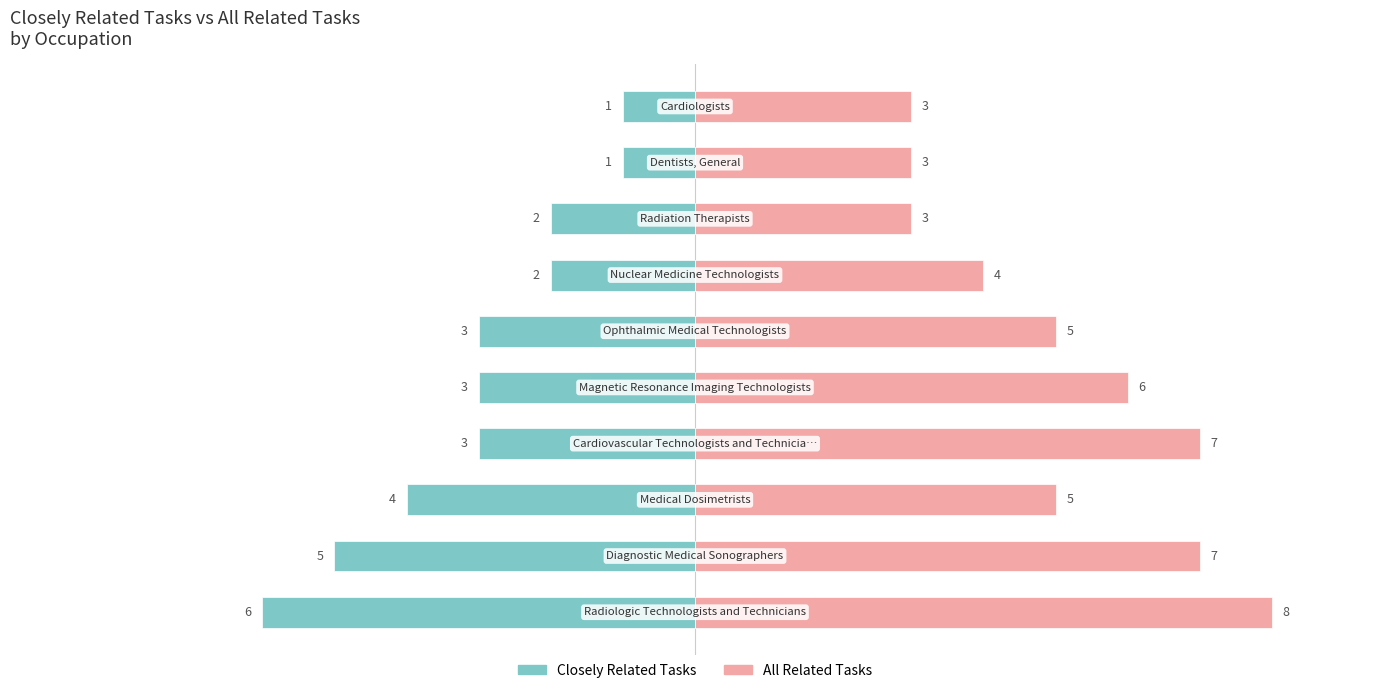

True or false: All Related Tasks has a value of 1 at 5.

False